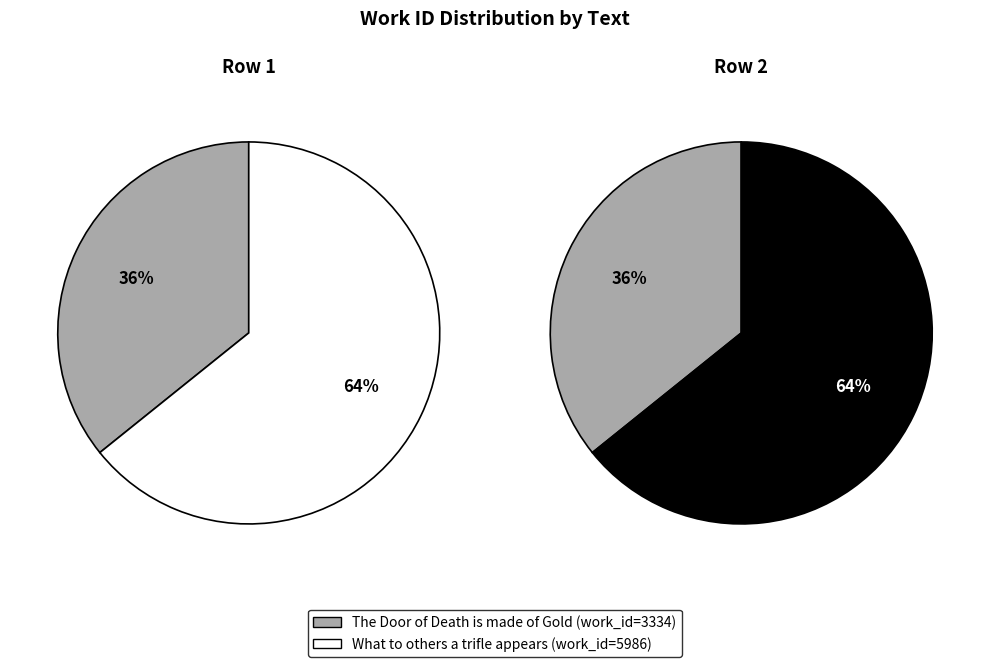

How many slices are in this pie chart?

2